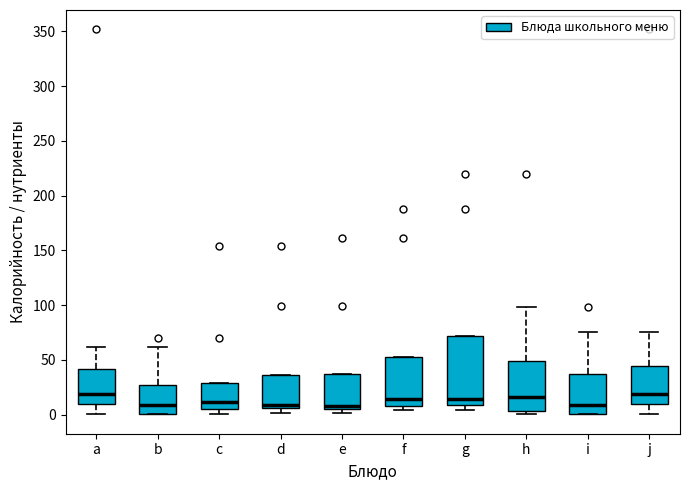

Reading left to right, read every box against the y-axis: the position of its median line, the range the box covers, and the ends of its whiskers. The values are not printed on the chart, so give them approximately, as read against the axis.

a: median 20, box 10 to 40, whiskers 0 to 60
b: median 10, box 0 to 25, whiskers 0 to 60
c: median 10, box 5 to 30, whiskers 0 to 30
d: median 10, box 5 to 35, whiskers 0 to 35
e: median 10, box 5 to 35, whiskers 0 to 35
f: median 15, box 5 to 50, whiskers 5 (just below the box's lower edge) to 50
g: median 15, box 10 to 70, whiskers 5 to 70
h: median 15, box 5 to 50, whiskers 0 to 100
i: median 10, box 0 to 35, whiskers 0 to 75
j: median 20, box 10 to 45, whiskers 0 to 75